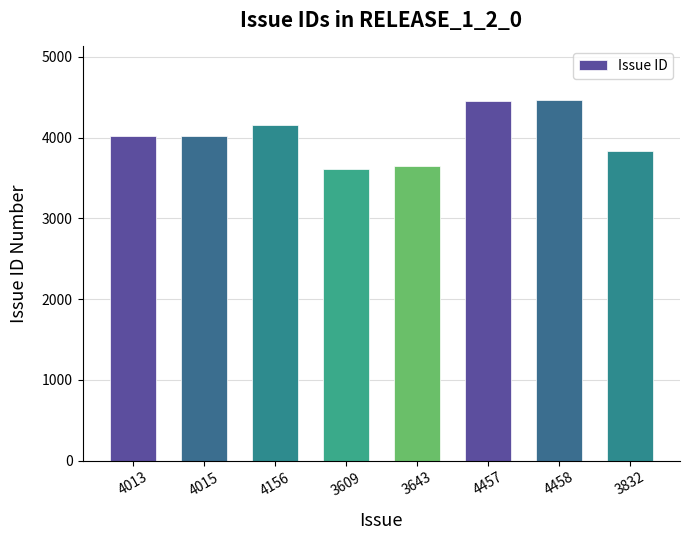

What position from the left is 3643?

5